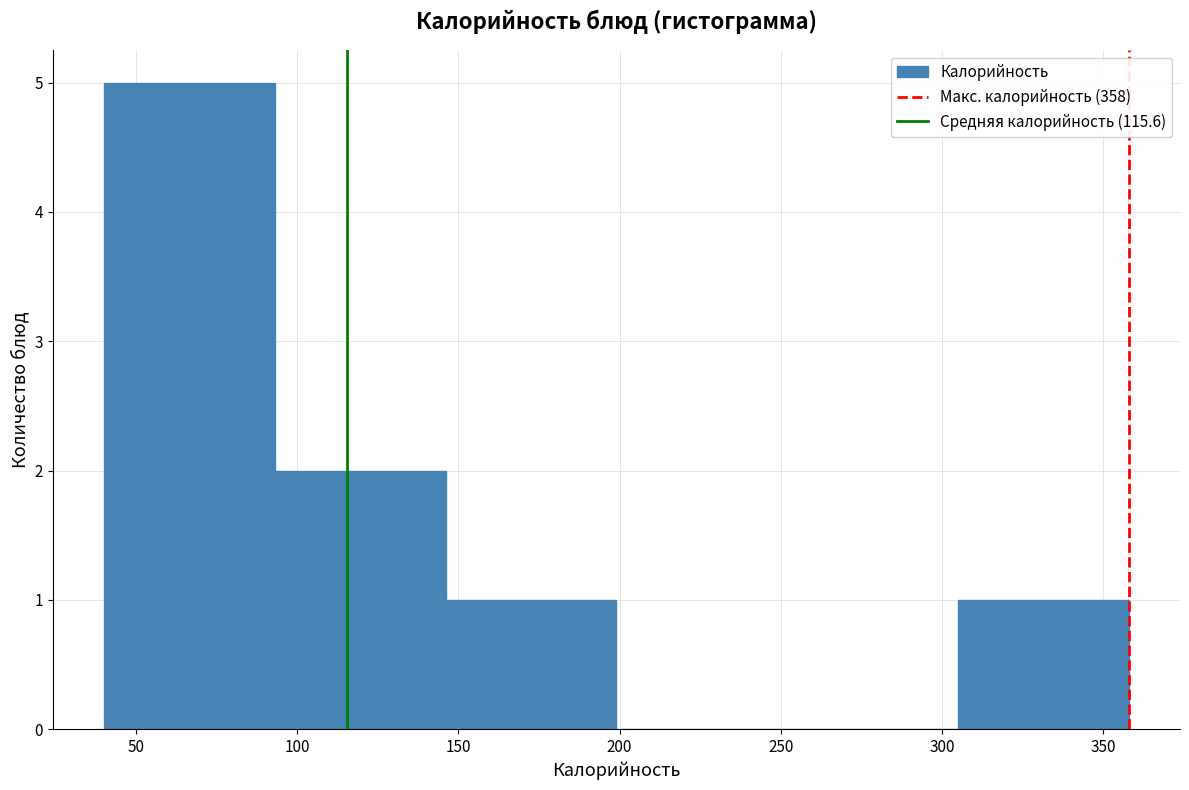

Reading left to right, transcribe this chart: for each bar, give the range it covers on the x-axis and its height. Neither the bar edges nor the heights are printed on the chart, so give them approximately, as read against the axes.

40 to 93: 5
93 to 146: 2
146 to 199: 1
199 to 252: 0
252 to 305: 0
305 to 358: 1